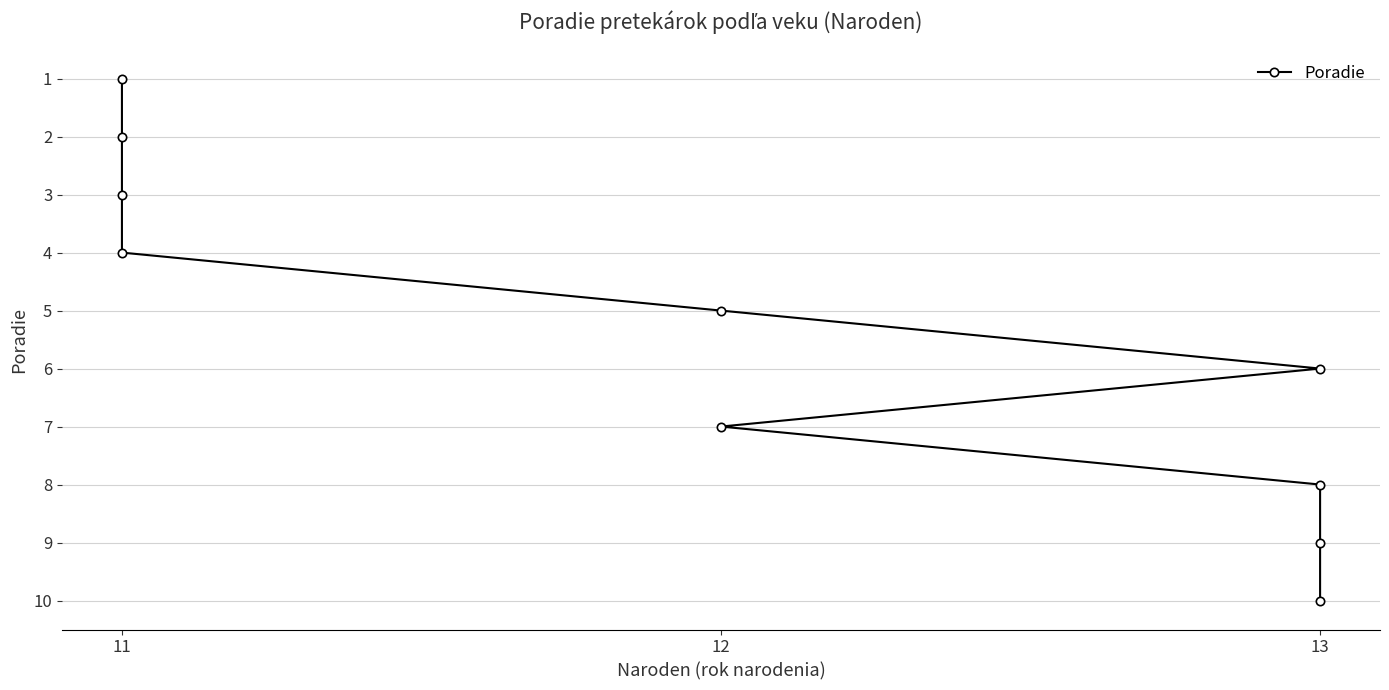

What is the difference between the values at 11 and 12?

6